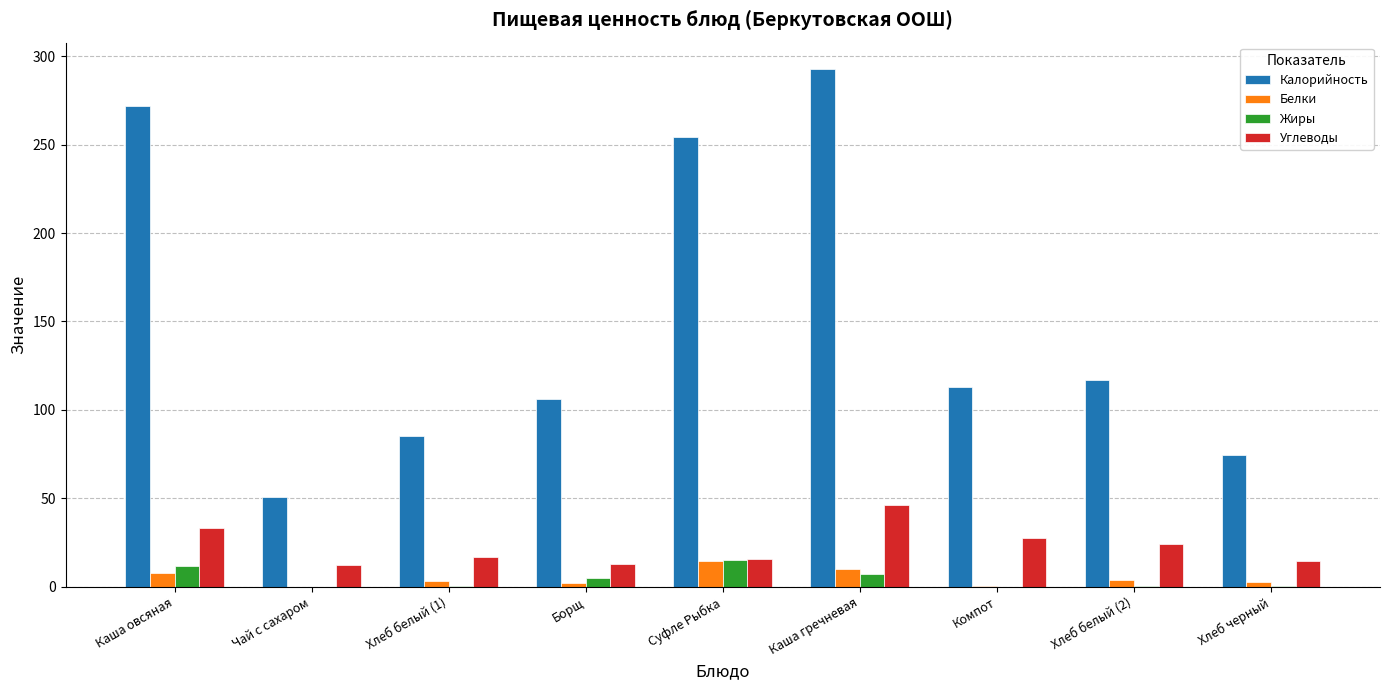

Where is Белки nearest to the value 7?

Каша овсяная